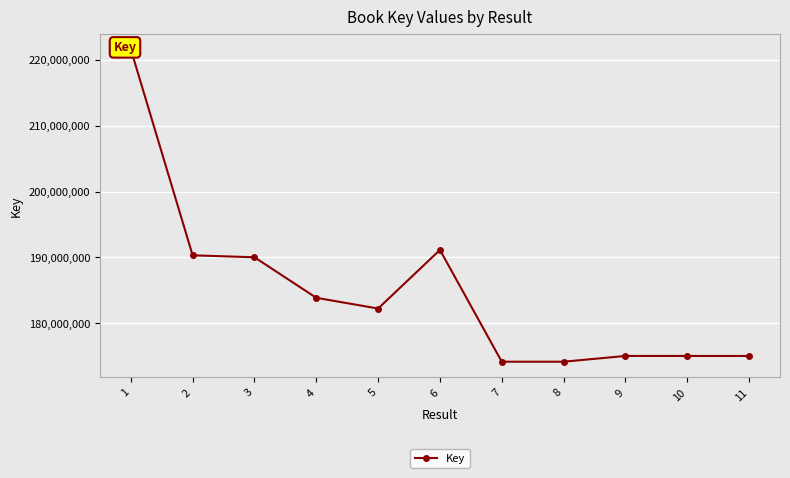

What is the sum of all values?

2032498769